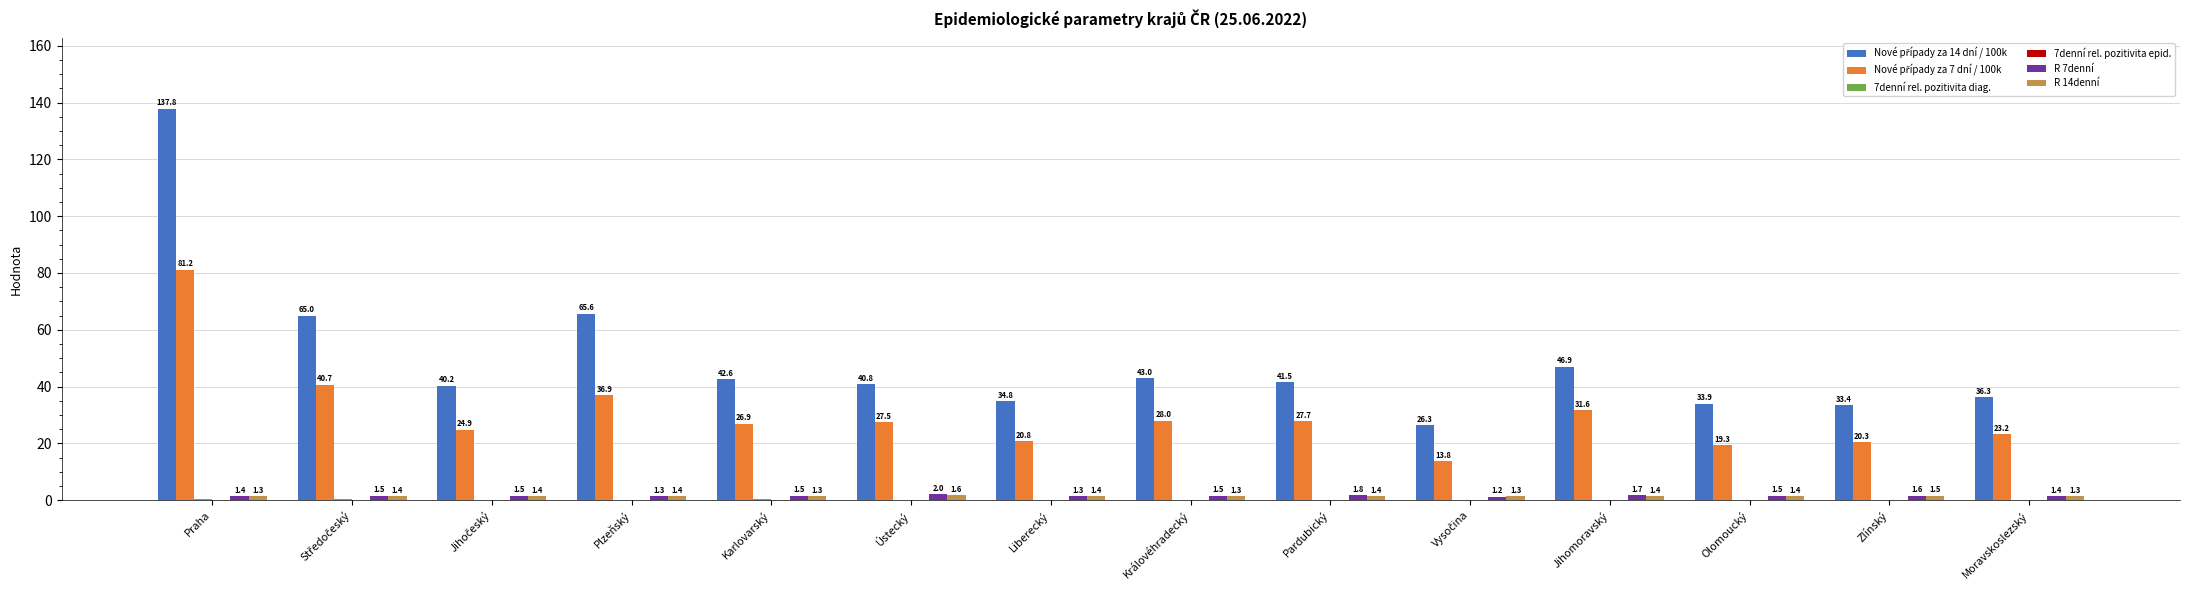

Which label corresponds to the largest value in the chart?

Praha